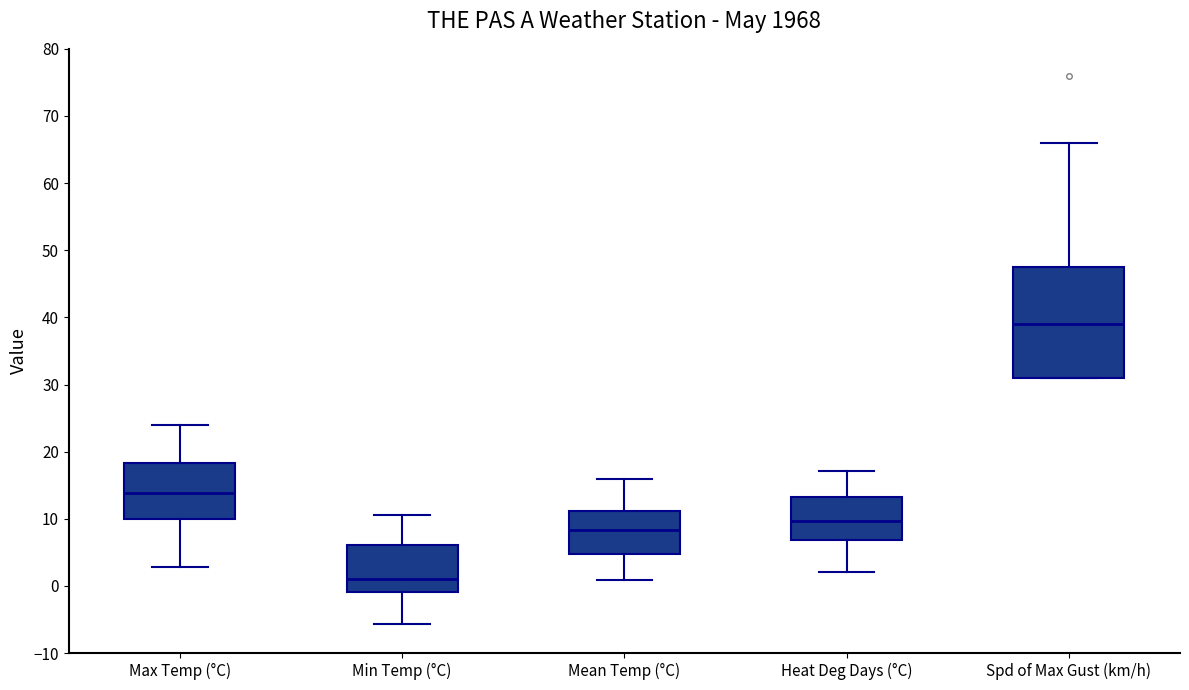

Reading left to right, read every box against the y-axis: the position of its median line, the range the box covers, and the ends of its whiskers. The values are not printed on the chart, so give them approximately, as read against the axis.

Max Temp (°C): median 14, box 10 to 18, whiskers 3 to 24
Min Temp (°C): median 1, box -1 to 6, whiskers -6 to 11
Mean Temp (°C): median 8, box 5 to 11, whiskers 1 to 16
Heat Deg Days (°C): median 10, box 7 to 13, whiskers 2 to 17
Spd of Max Gust (km/h): median 39, box 31 to 48, whiskers 31 to 66